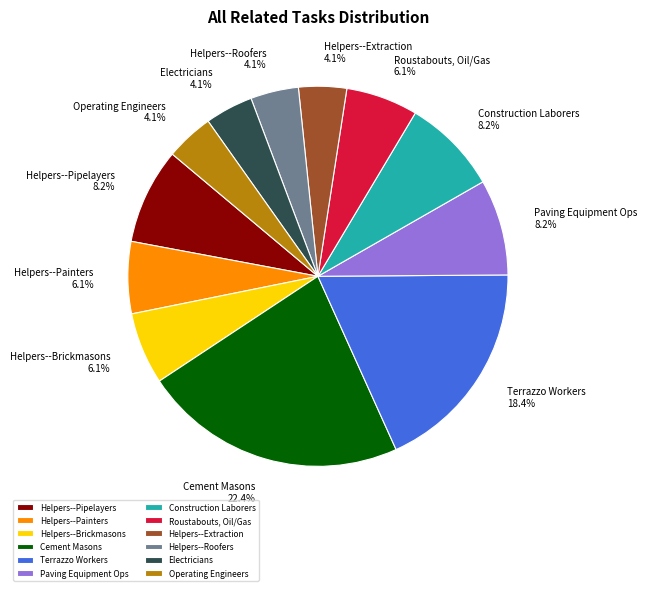

How many segments does this pie chart have?

12